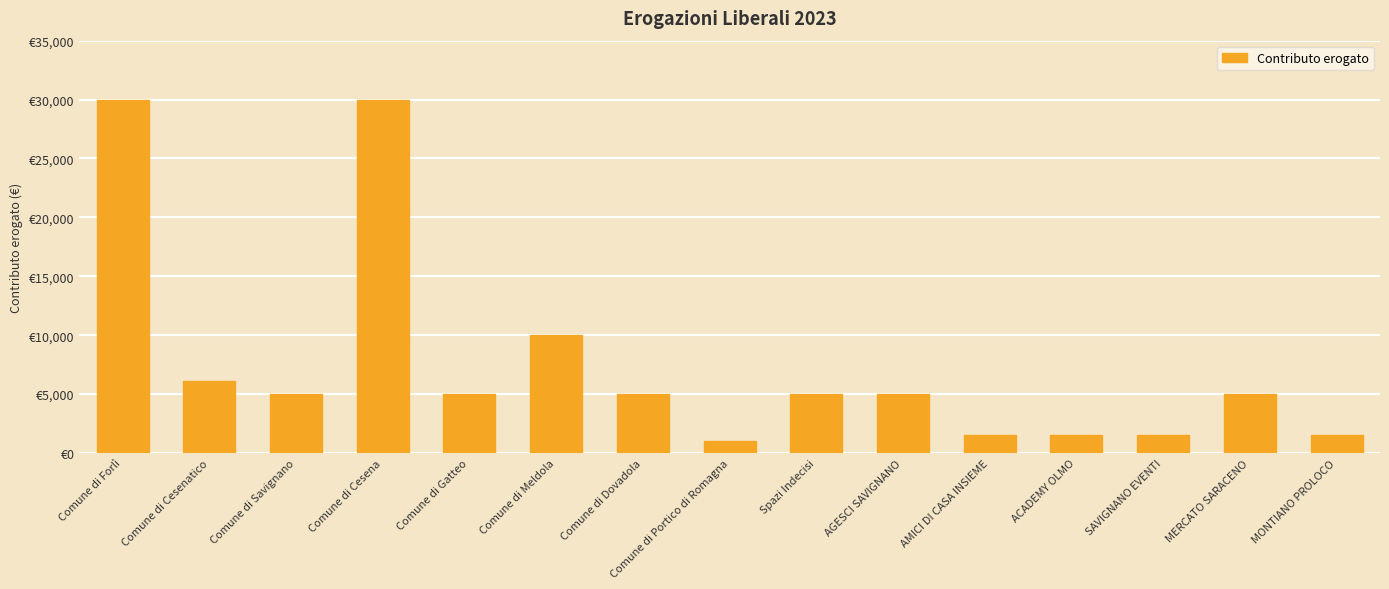

Is it true that the value at Comune di Meldola is 10000?

True